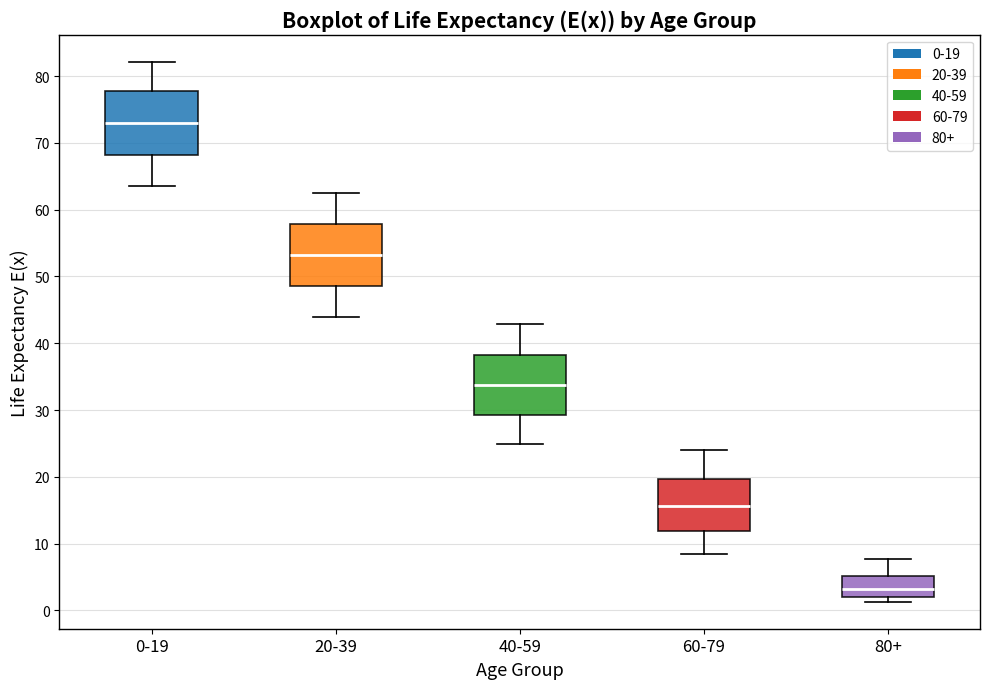

Which box has the lowest median line?

80+